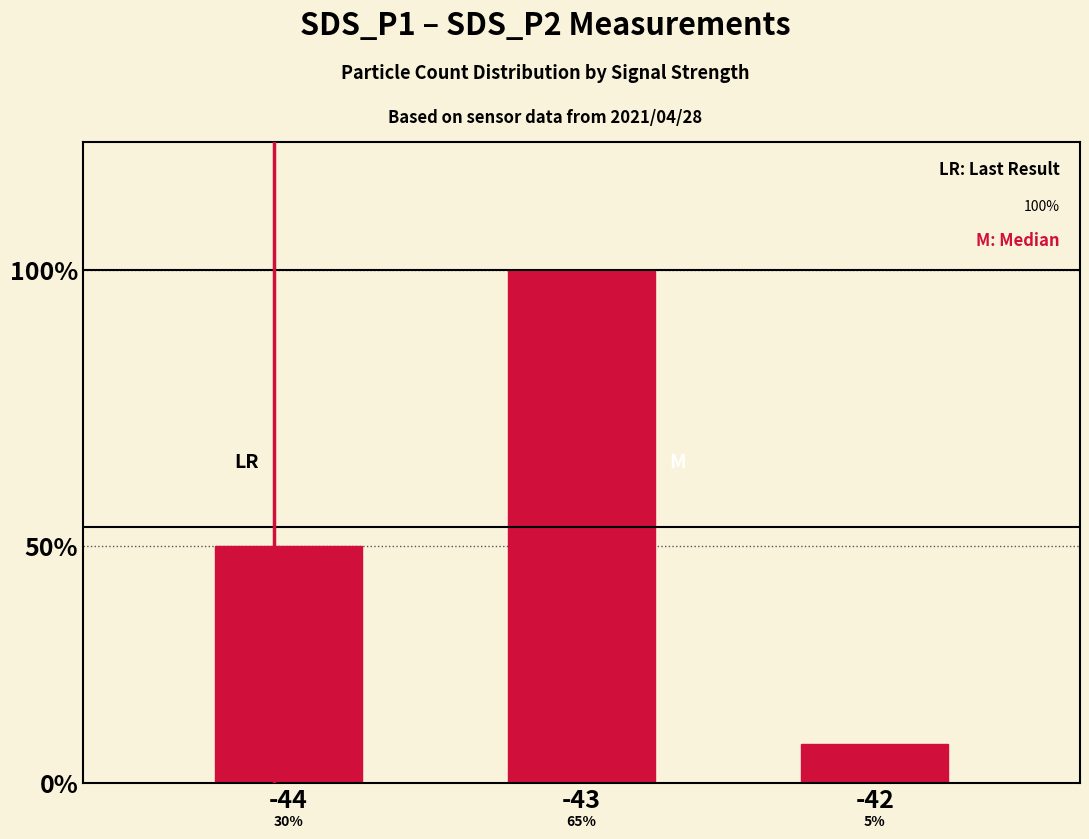

How many bars are there in total?

3